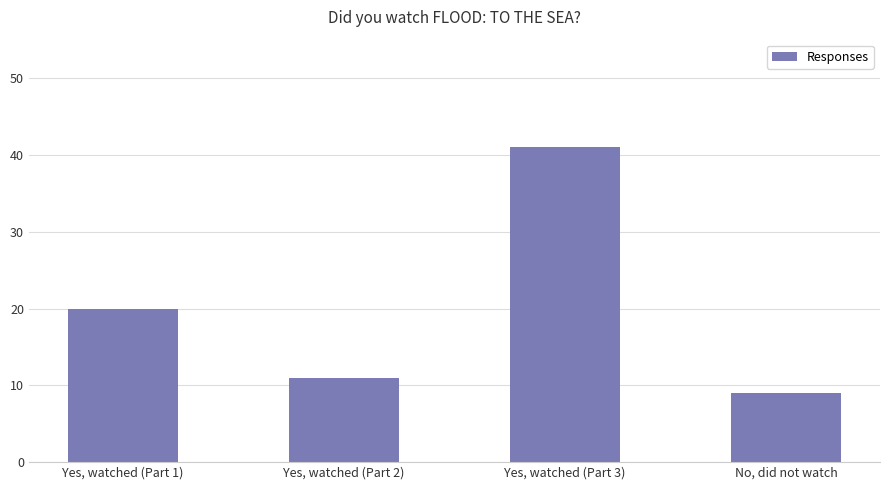

Which label corresponds to the largest value in the chart?

Yes, watched (Part 3)